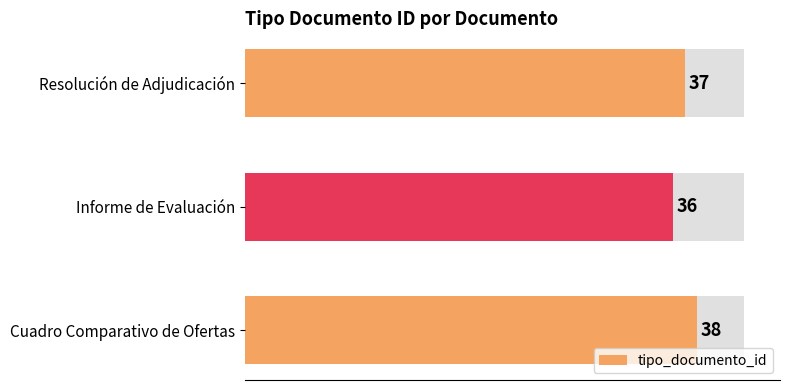

What is the maximum value shown in the chart?

38